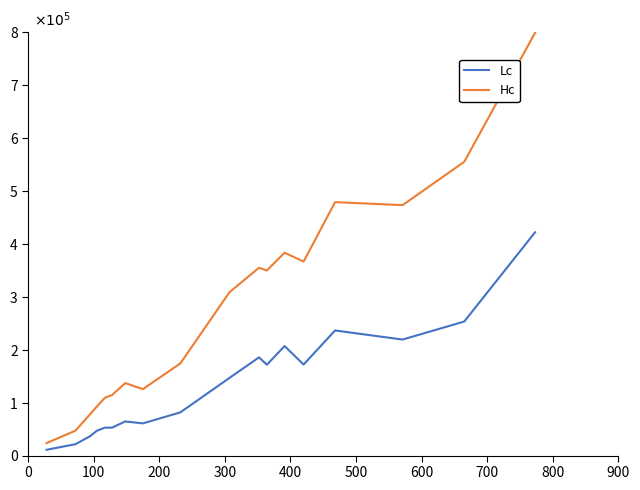

Which series has the widest spread of values?

Hc